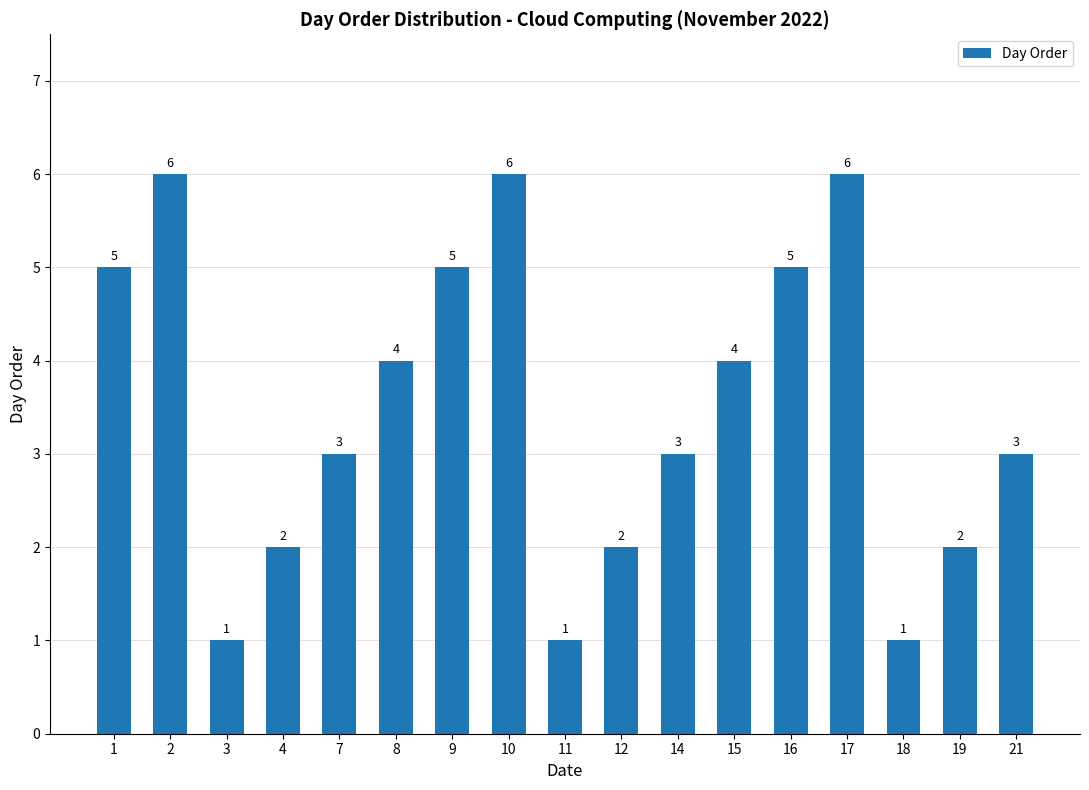

The chart shows a value of 5 at 9. True or false?

True